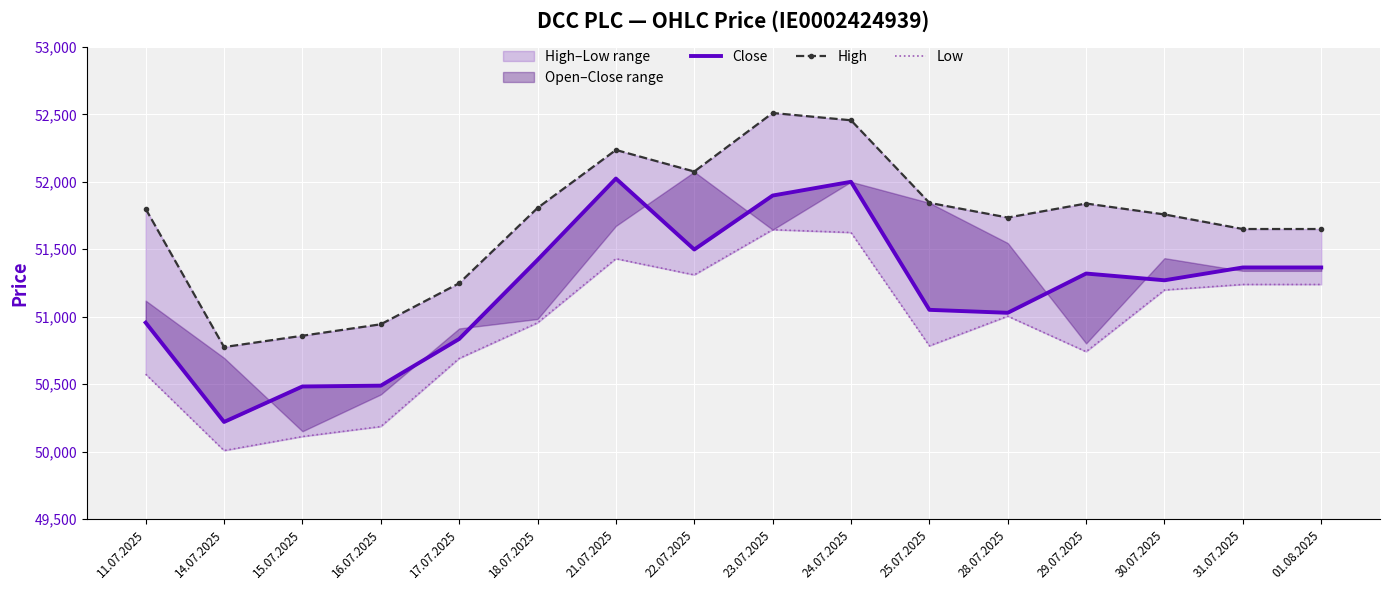

What is the label of the 6th point from the left?

18.07.2025